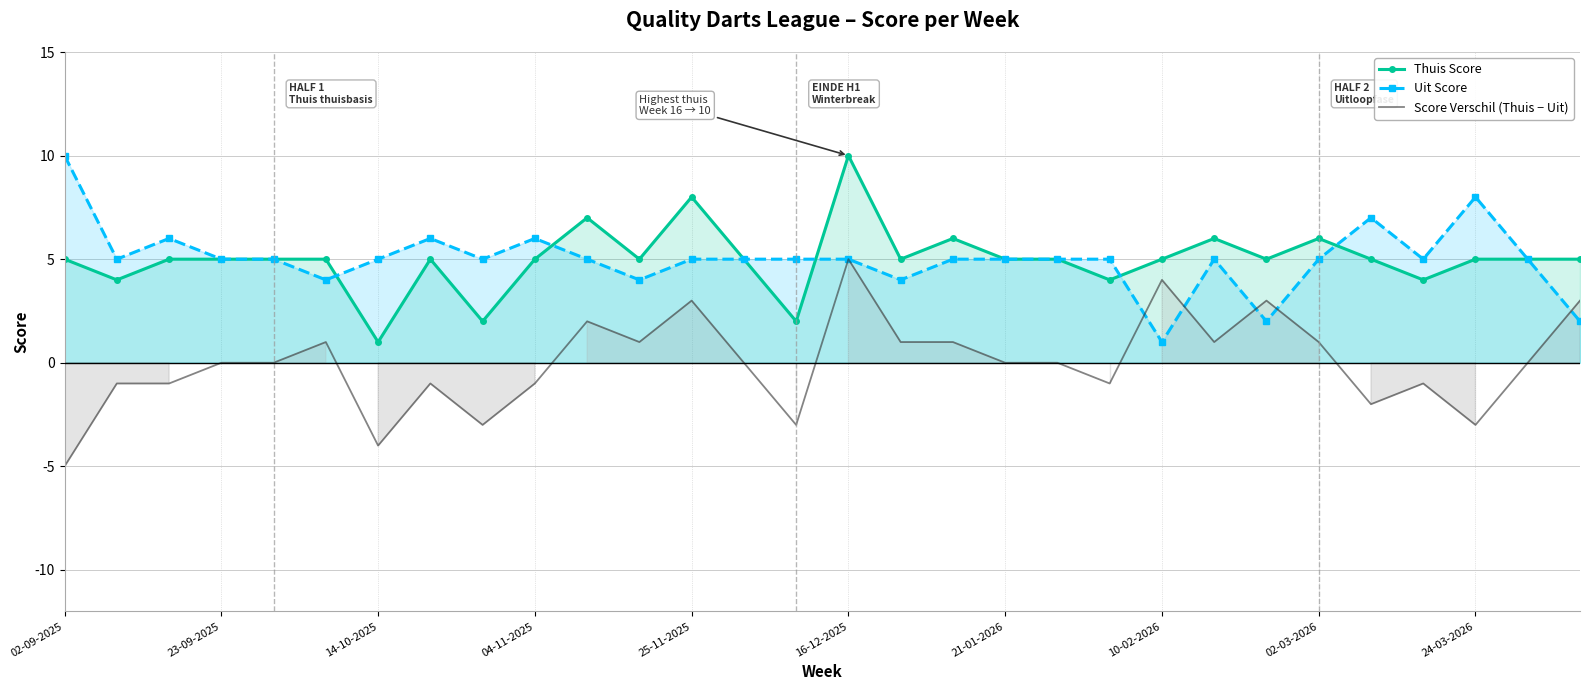

True or false: Thuis Score and Score Verschil (Thuis − Uit) intersect in this chart.

False